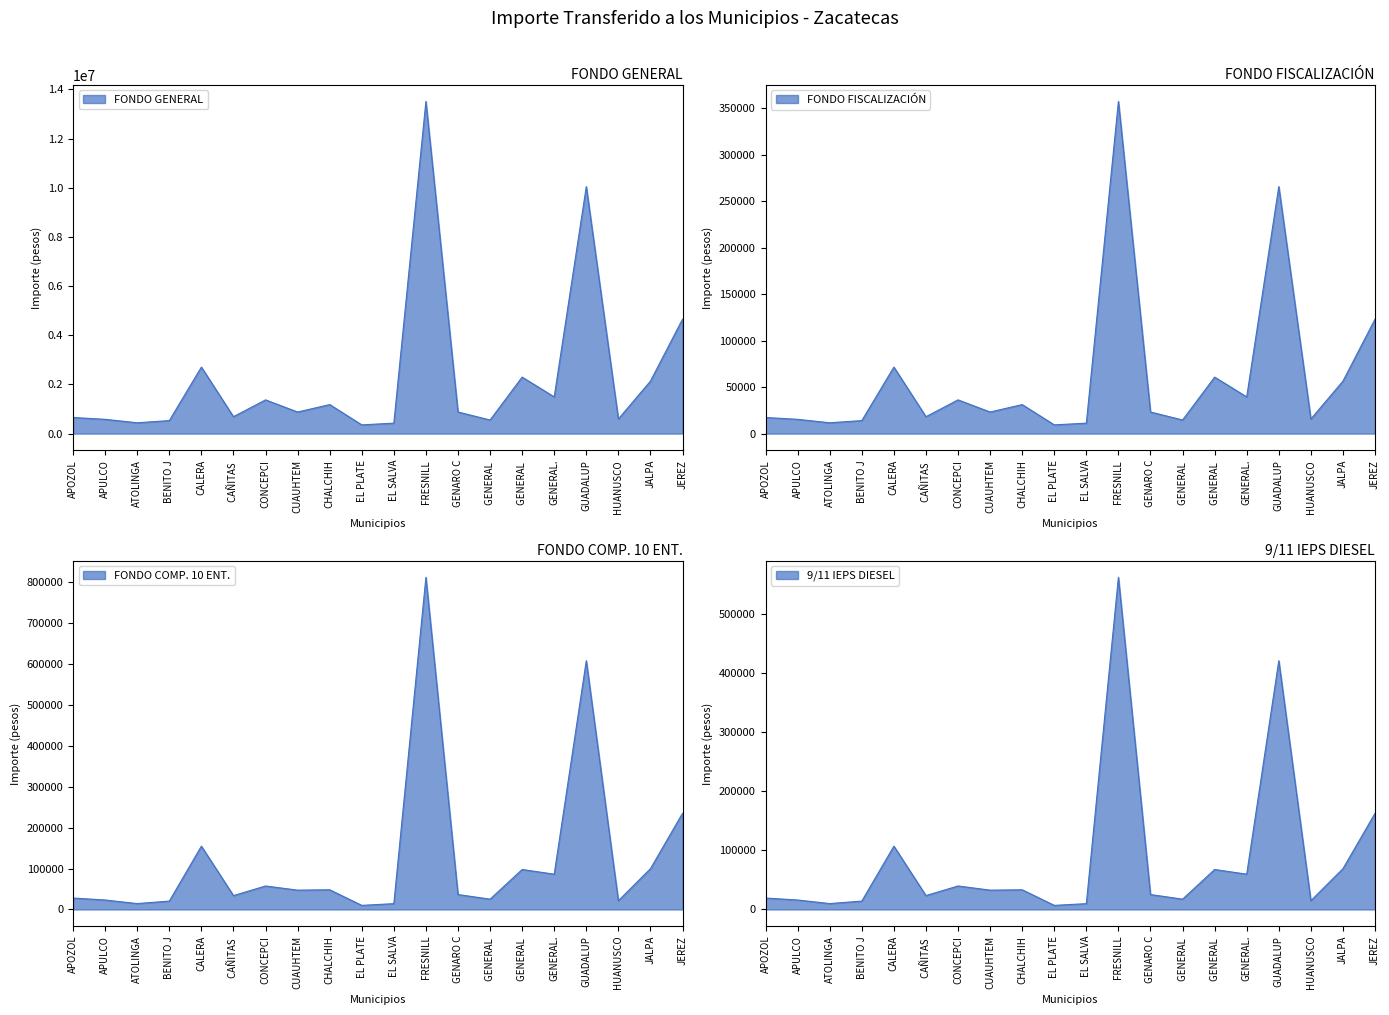

What is the value of the FONDO COMP. 10 ENT. point at the 9th from the left?

48120